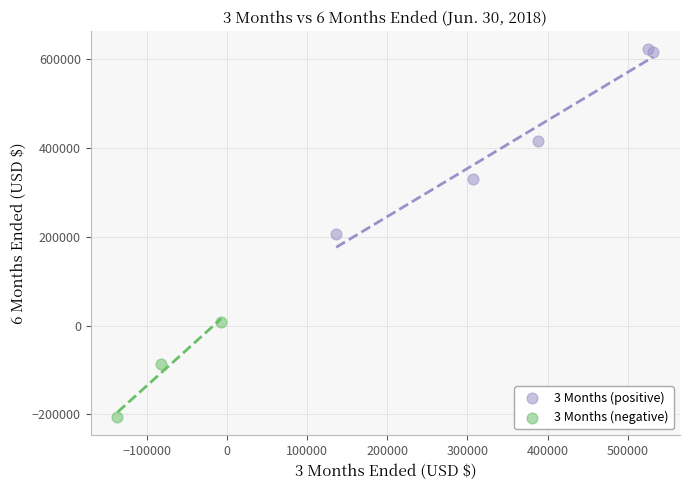

Which series has the widest spread of Y values?

3 Months (positive)